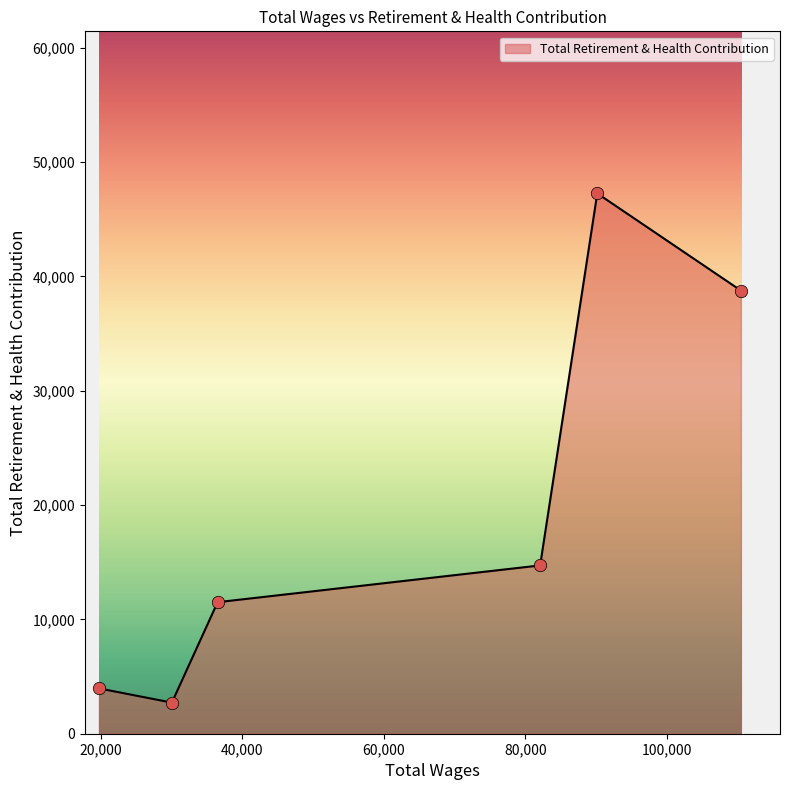

What is the average value?

19822